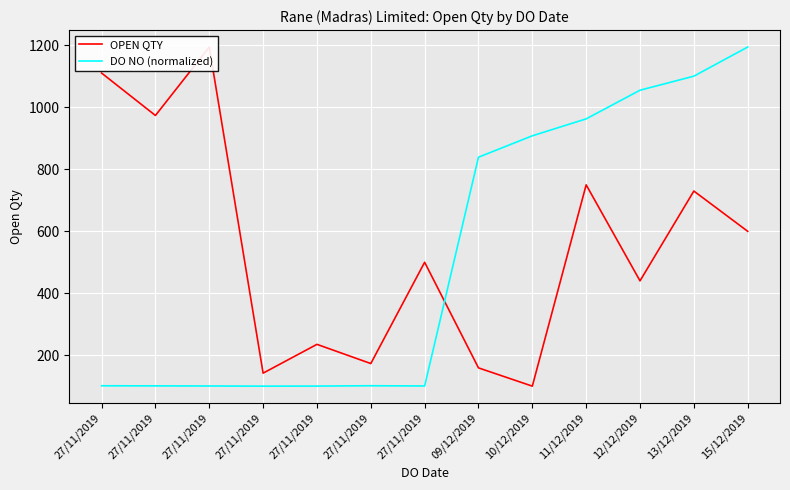

What is the sum of the DO NO (normalized) values at 27/11/2019 and 27/11/2019?

201.9